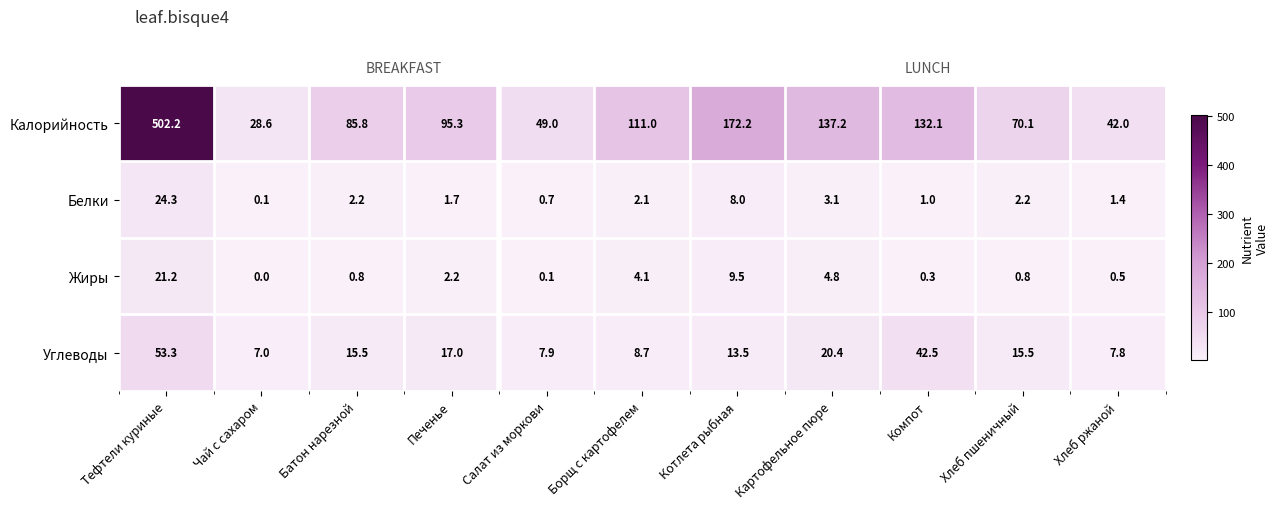

Which series has the largest range (max minus min)?

Калорийность